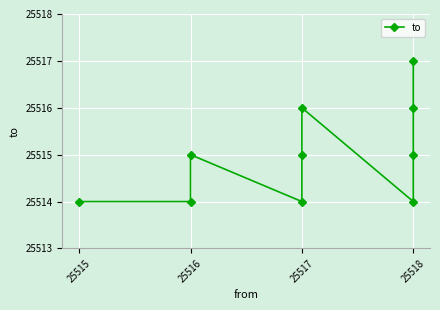

Where is the data nearest to the value 25515?

25516